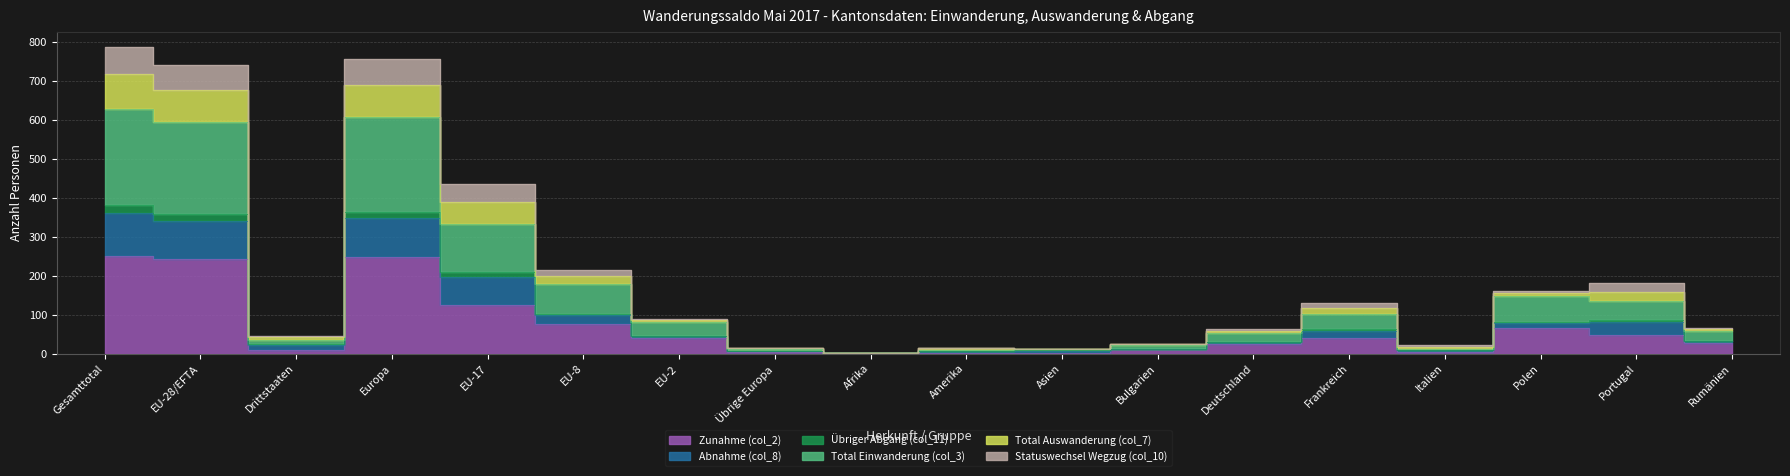

What is the value of the Abnahme (col_8) point at the 9th from the left?

2